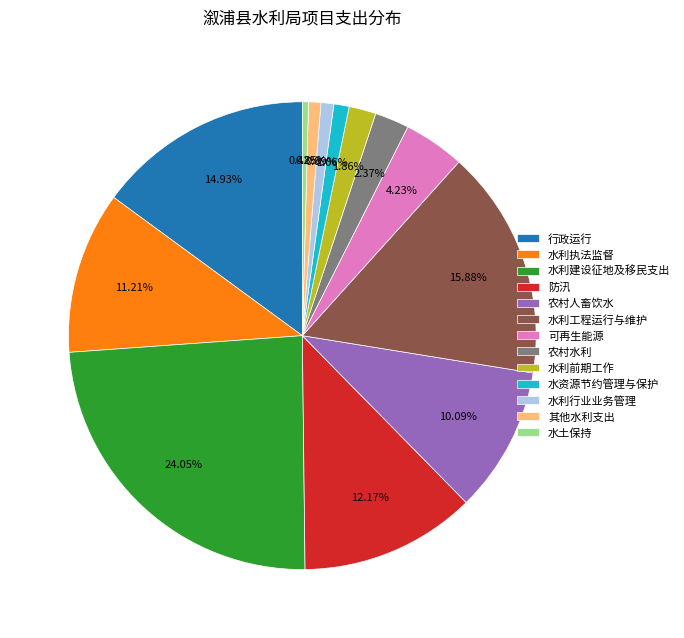

How many slices are in this pie chart?

13